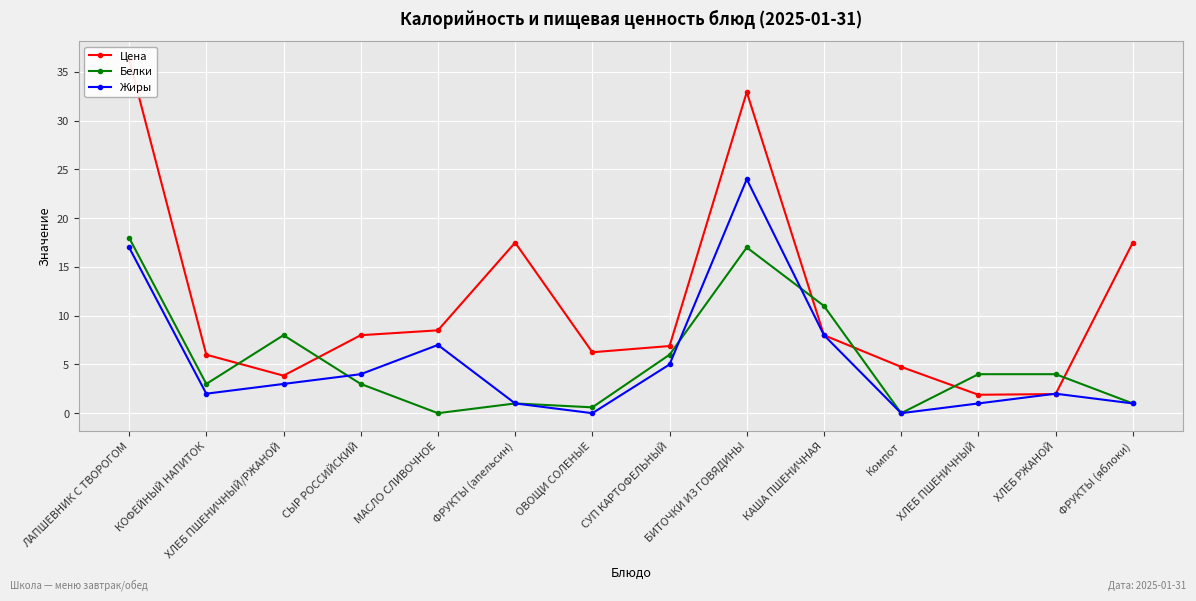

What is the highest value of the Жиры series?

24.0